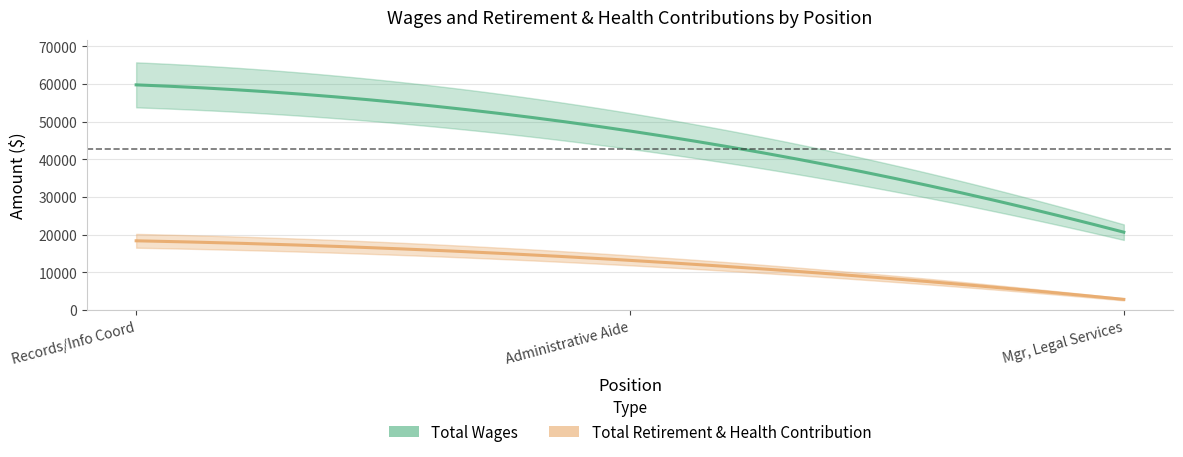

What is the value of the Total Wages point at the 2nd from the left?

47540